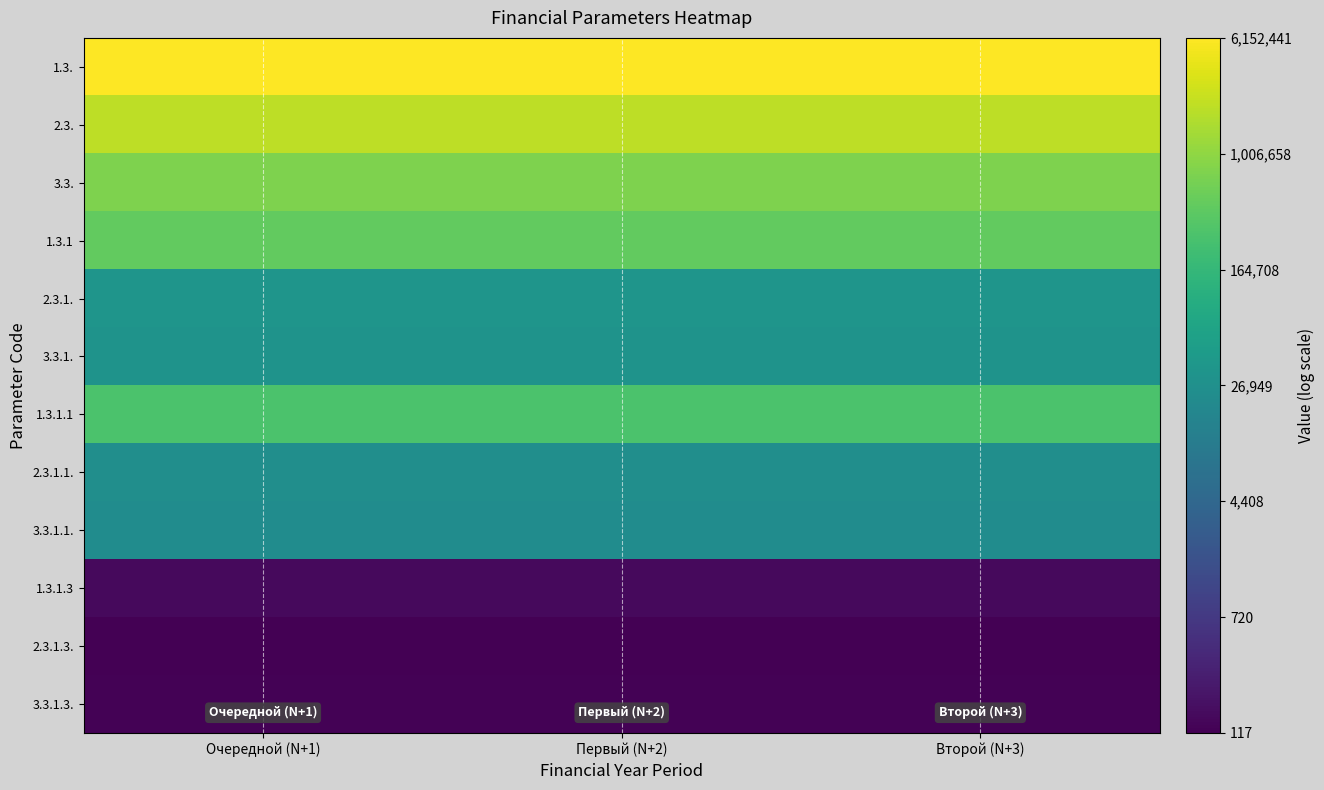

List the series in order of their peak value, highest first.

1.3., 2.3., 3.3., 1.3.1, 1.3.1.1, 2.3.1., 3.3.1., 2.3.1.1., 3.3.1.1., 1.3.1.3, 3.3.1.3., 2.3.1.3.